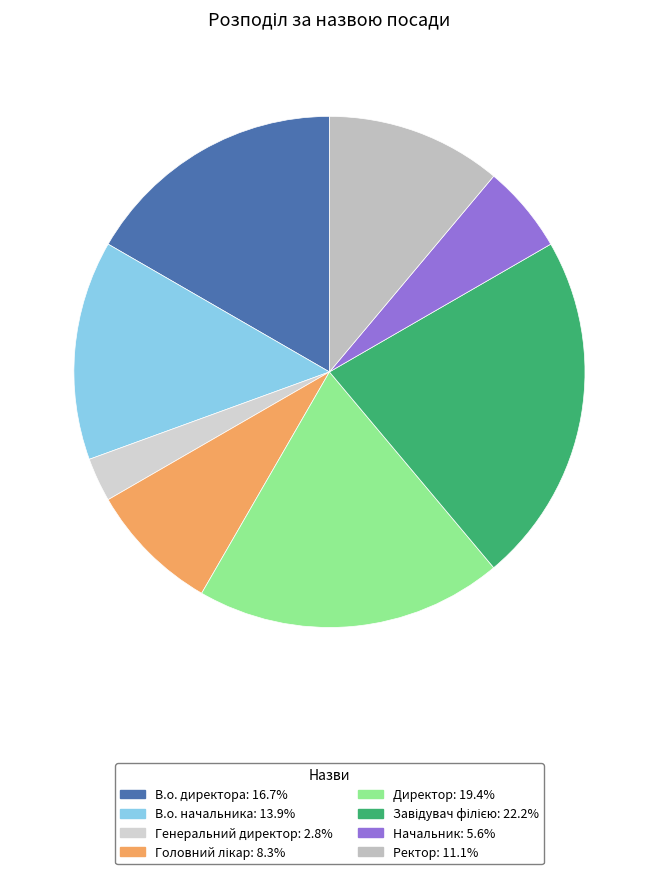

What is the ratio of the value at Генеральний директор to the value at В.о. начальника?

0.2